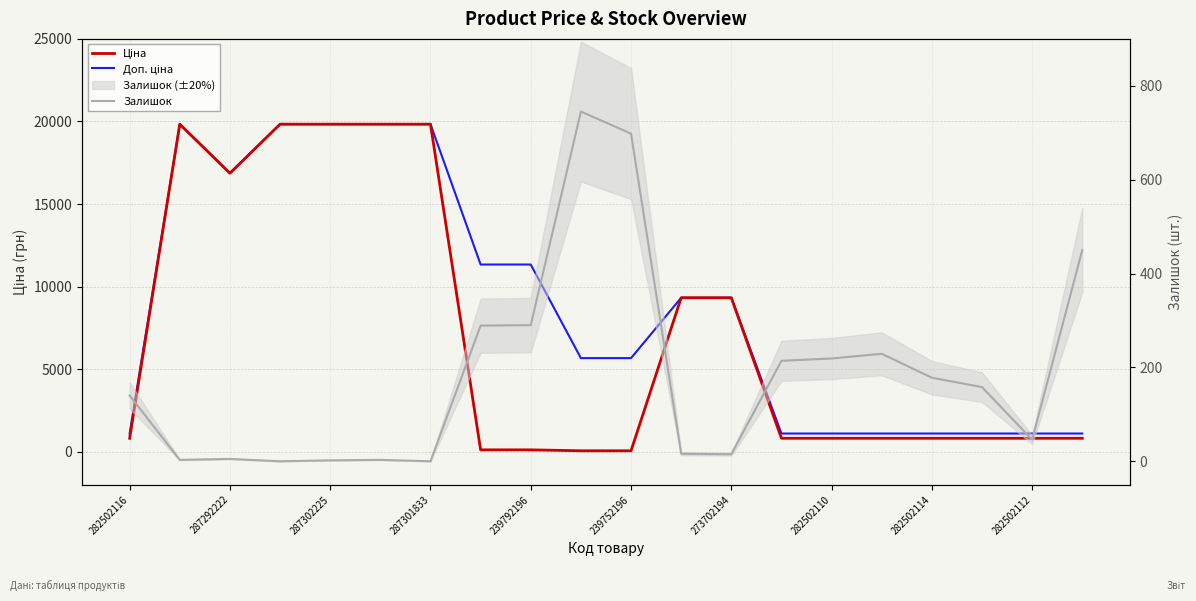

True or false: Доп. ціна and Залишок cross at least once.

False